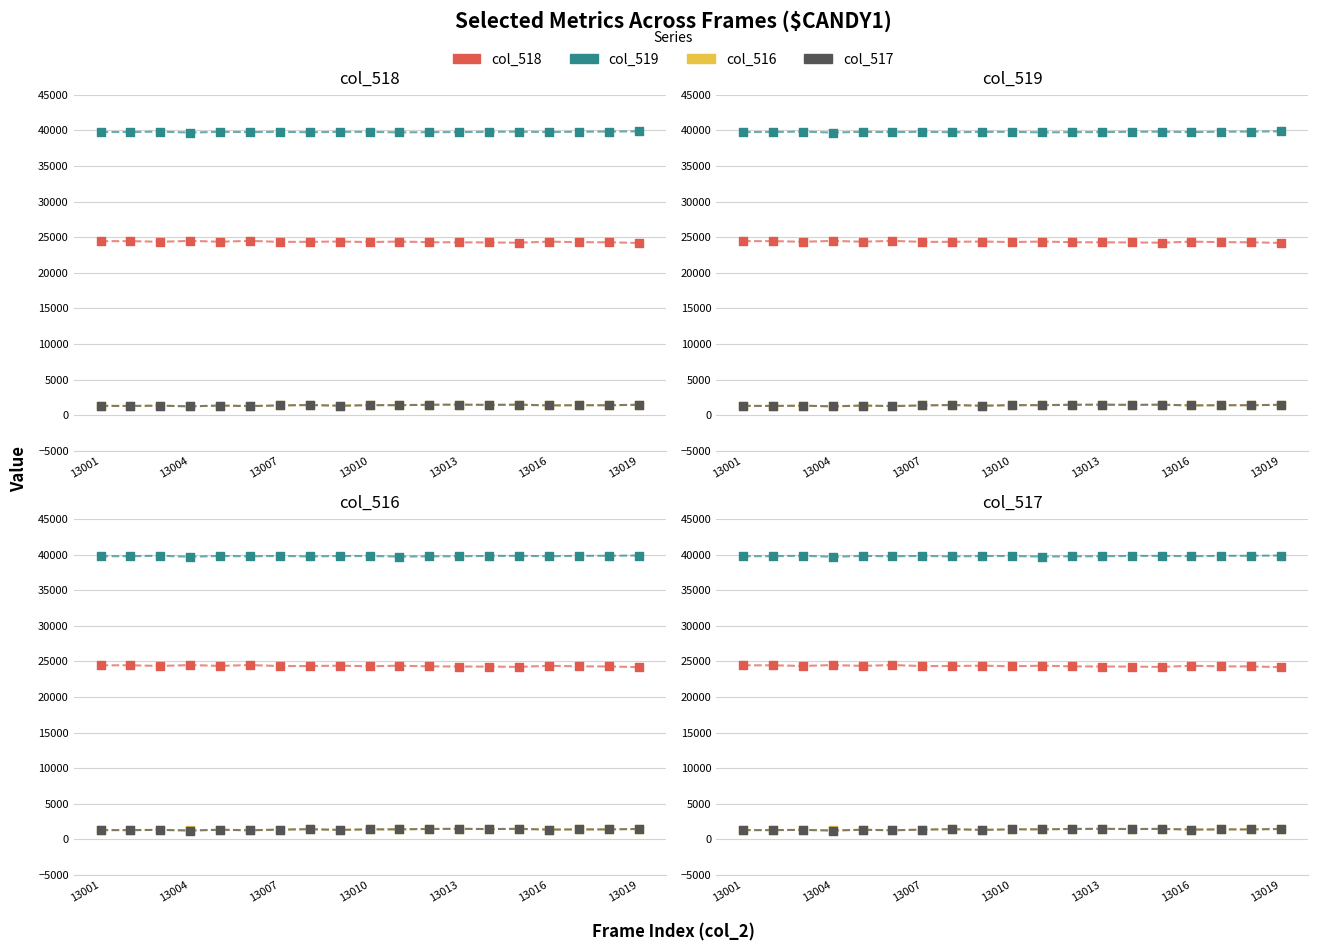

Which series reaches the maximum Y coordinate?

col_519